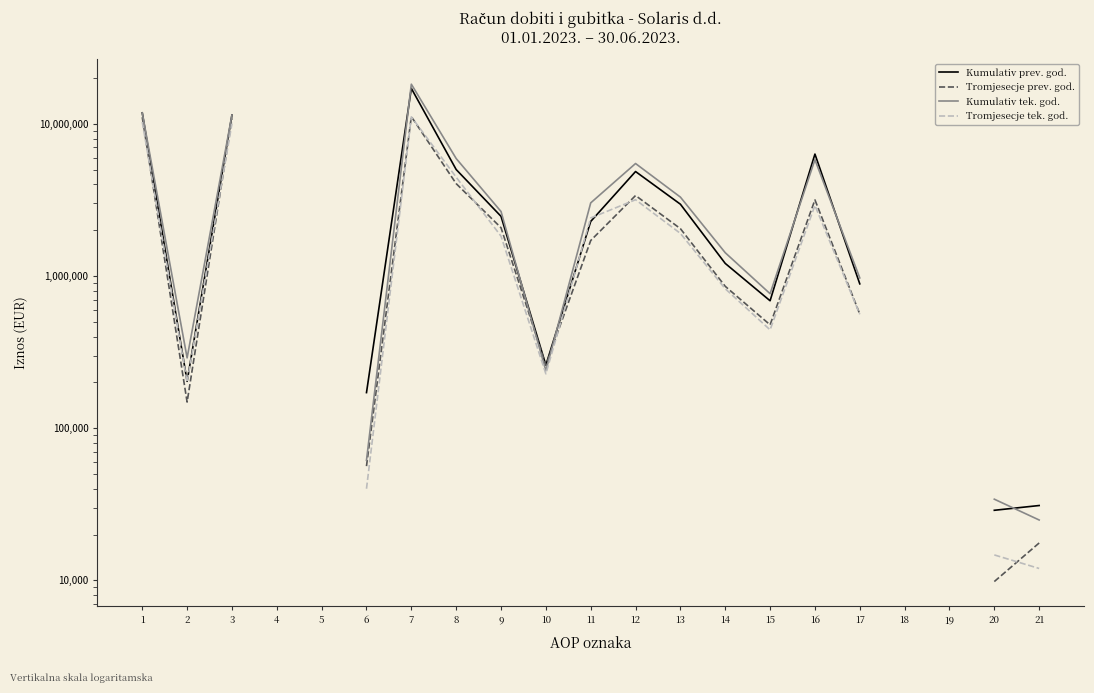

How many lines are shown in the chart?

4